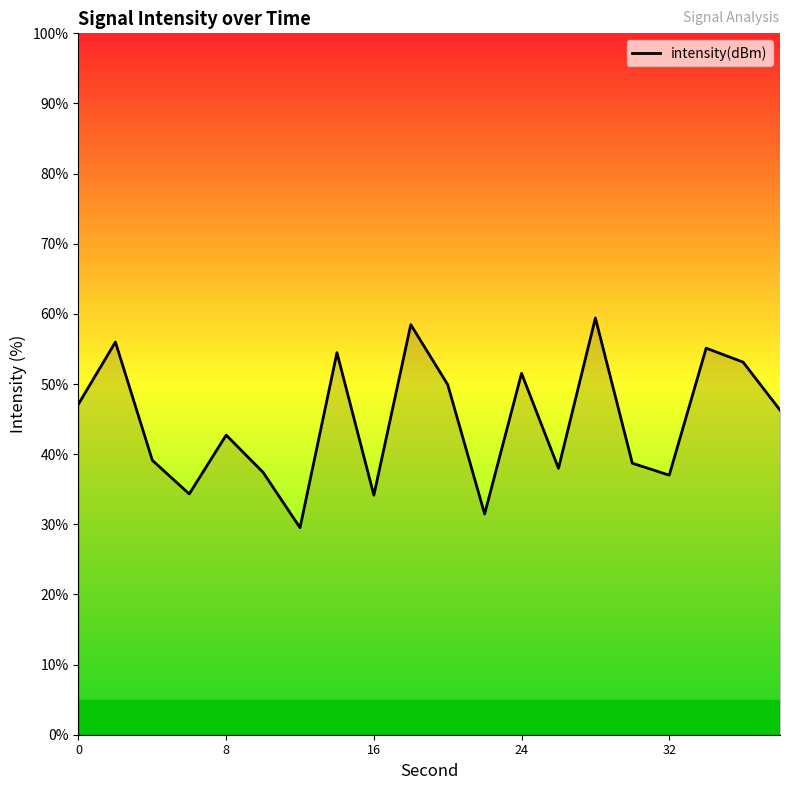

What is the maximum value shown in the chart?

59.4